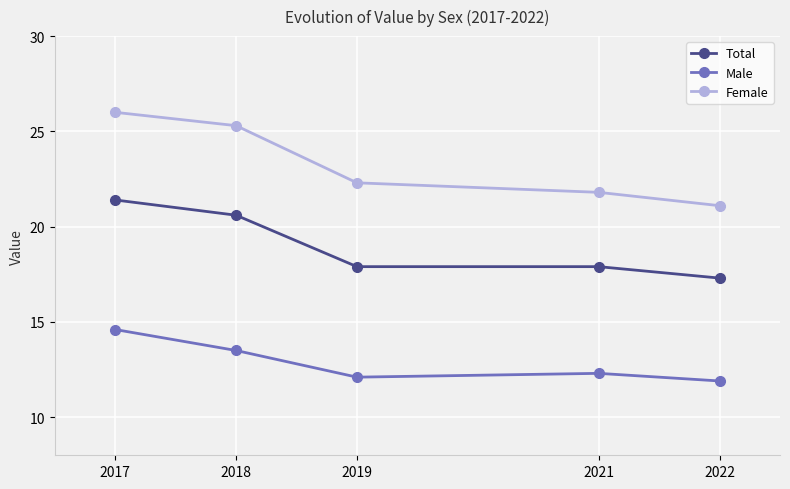

Between 2017 and 2018, which series saw the biggest shift?

Male